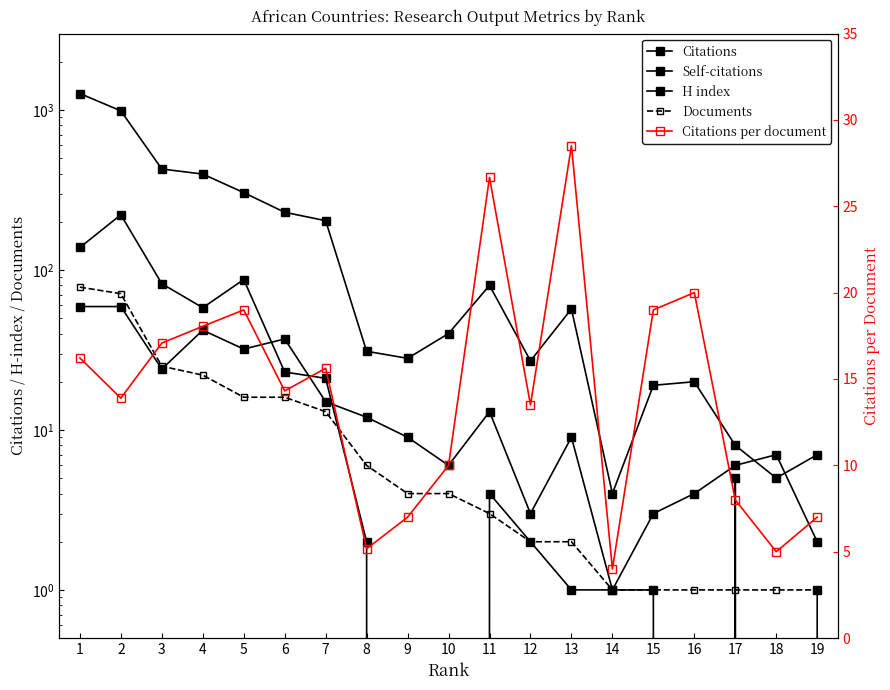

True or false: Self-citations has a value of 1.0 at 14.

True